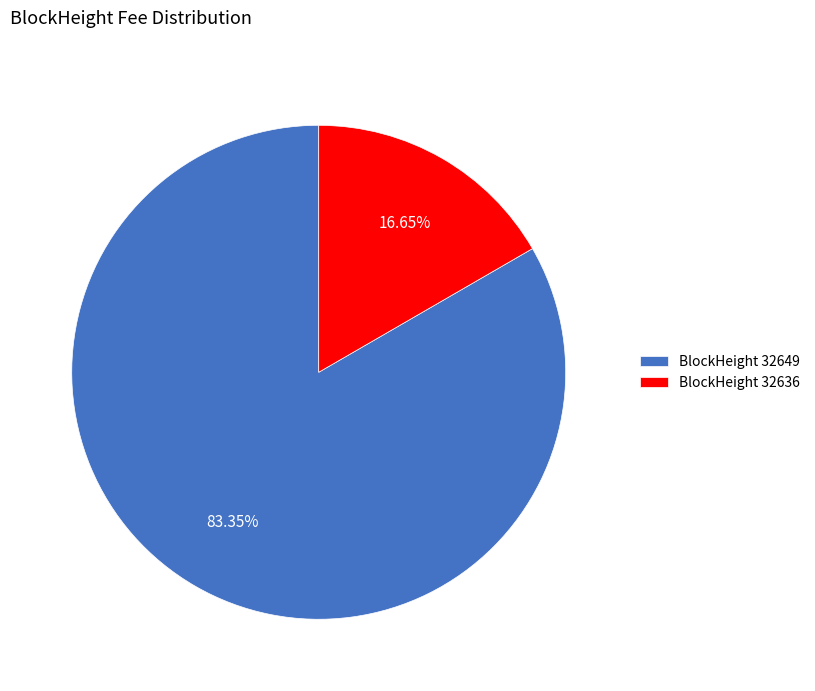

Rank the categories by value from highest to lowest.

BlockHeight 32649, BlockHeight 32636